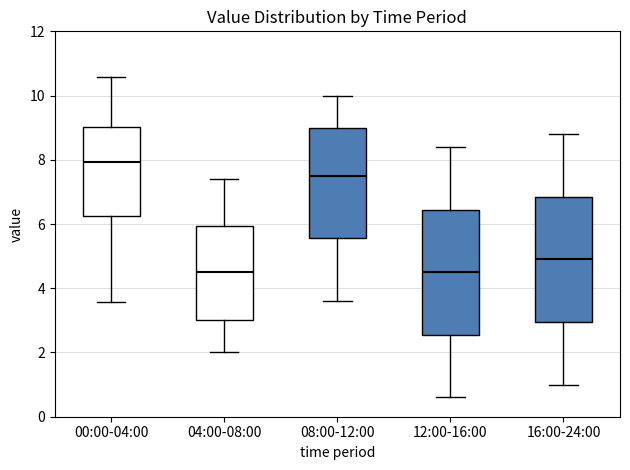

Reading left to right, read every box against the y-axis: the position of its median line, the range the box covers, and the ends of its whiskers. The values are not printed on the chart, so give them approximately, as read against the axis.

00:00-04:00: median 8.0, box 6.2 to 9.0, whiskers 3.6 to 10.6
04:00-08:00: median 4.6, box 3.0 to 6.0, whiskers 2.0 to 7.4
08:00-12:00: median 7.6, box 5.6 to 9.0, whiskers 3.6 to 10.0
12:00-16:00: median 4.6, box 2.6 to 6.4, whiskers 0.6 to 8.4
16:00-24:00: median 5.0, box 3.0 to 6.8, whiskers 1.0 to 8.8